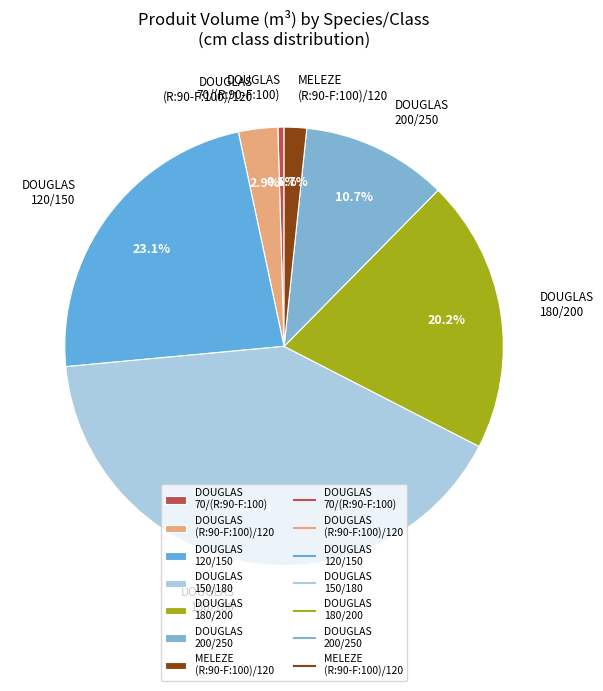

Does any single category account for the majority?

No